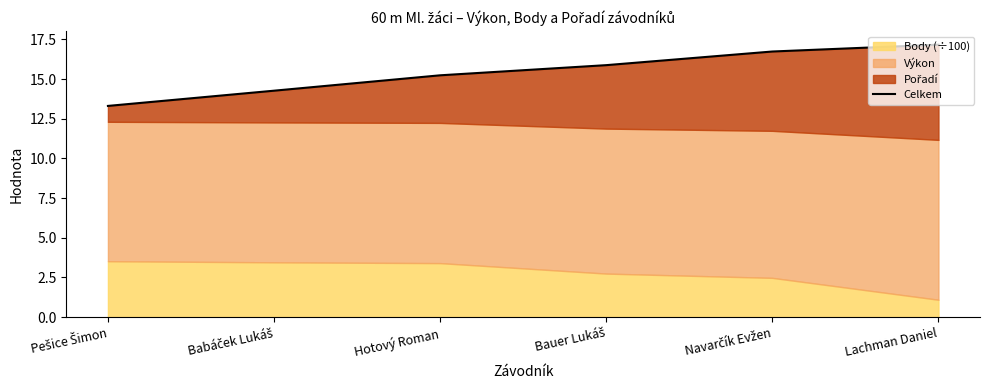

What is the change in value from Hotový Roman to Bauer Lukáš?

+0.6